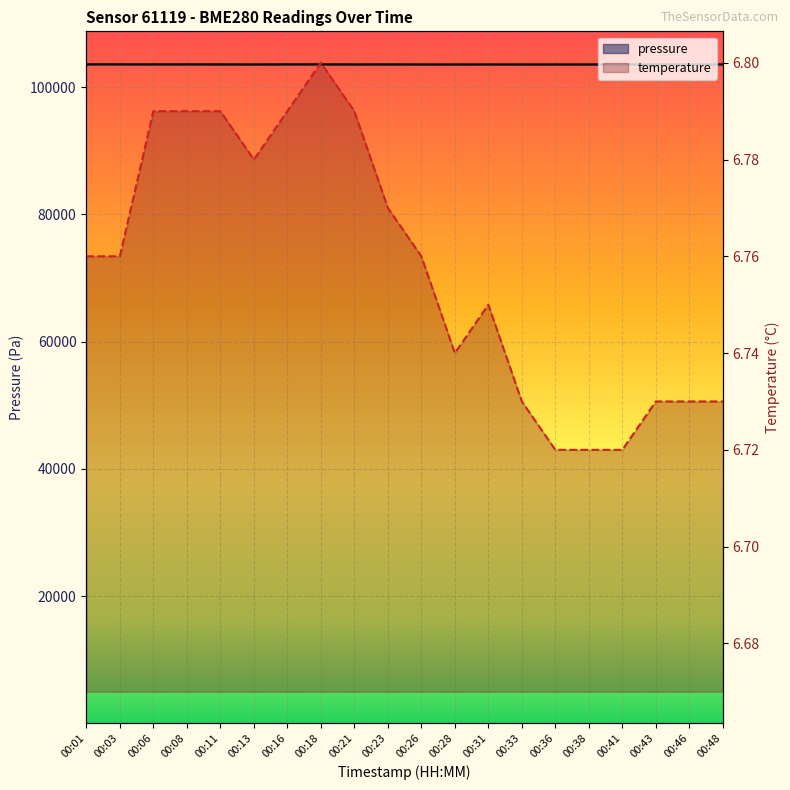

True or false: temperature and pressure intersect in this chart.

False